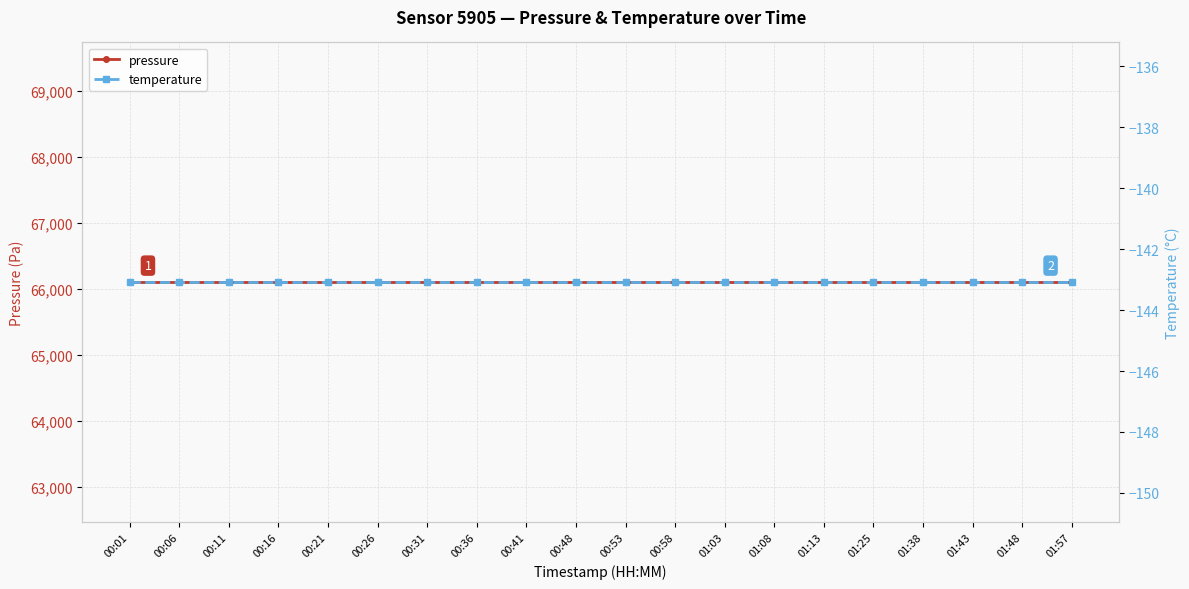

What is the label of the 20th point from the left?

01:57